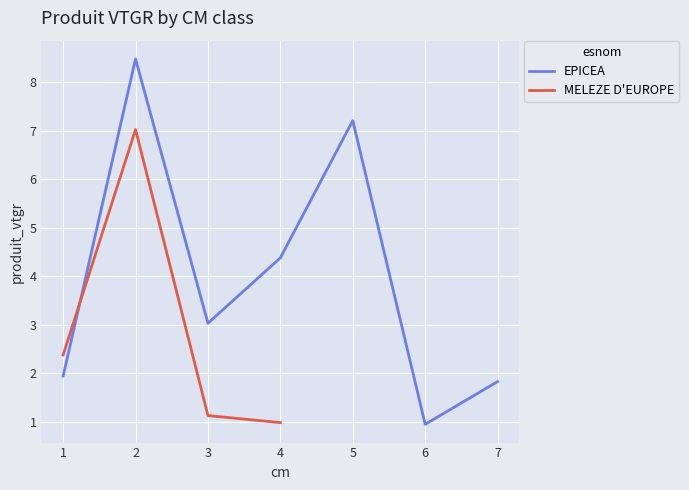

True or false: the data shows 1 at cm_values.

True